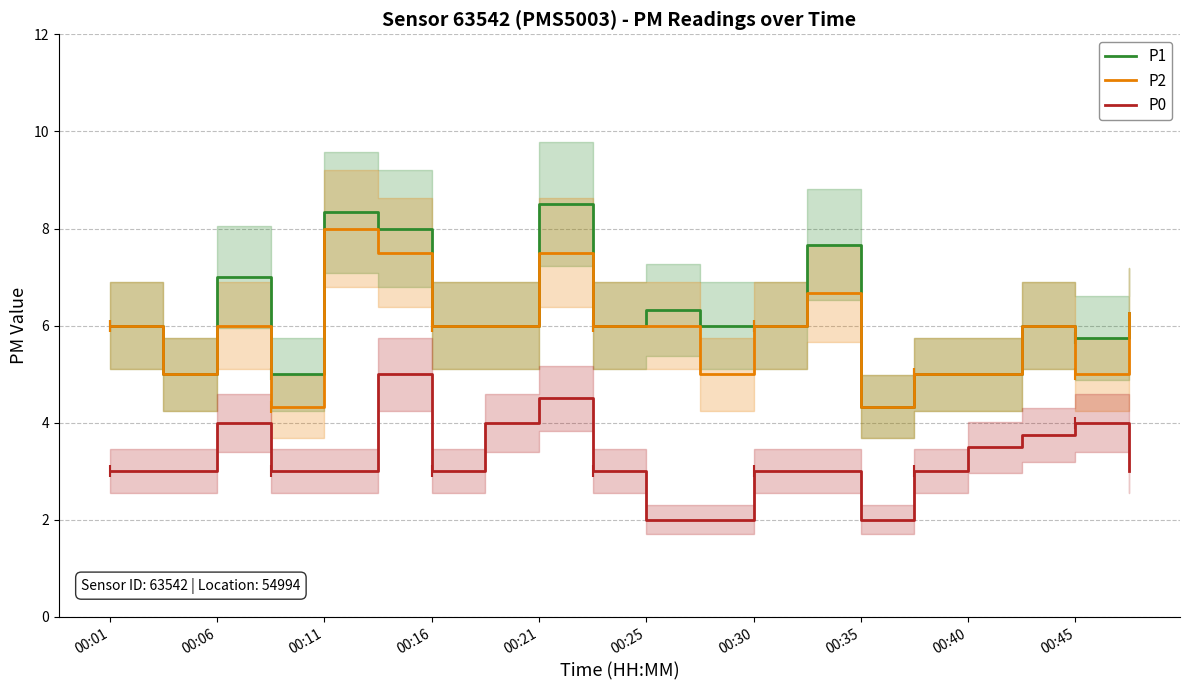

List the series in order of their peak value, highest first.

P1, P2, P0